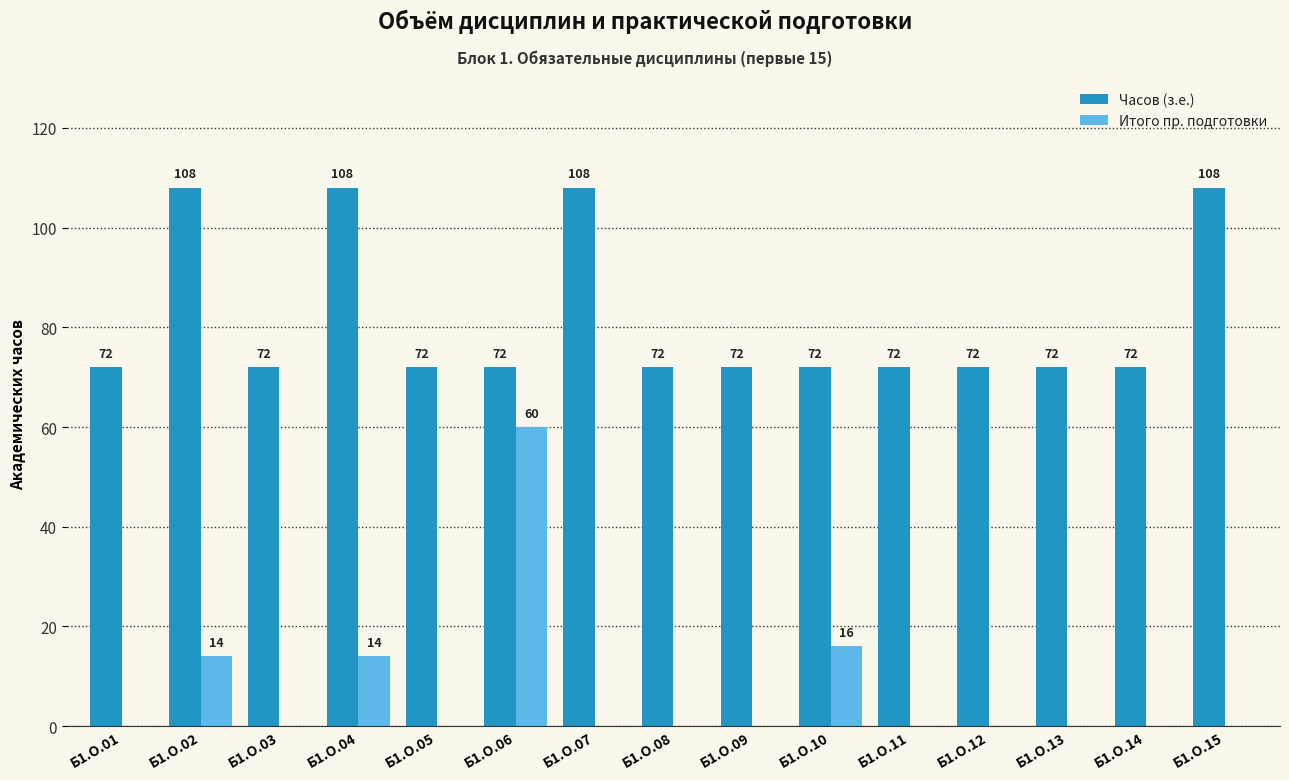

Which series has the largest range (max minus min)?

Итого пр. подготовки